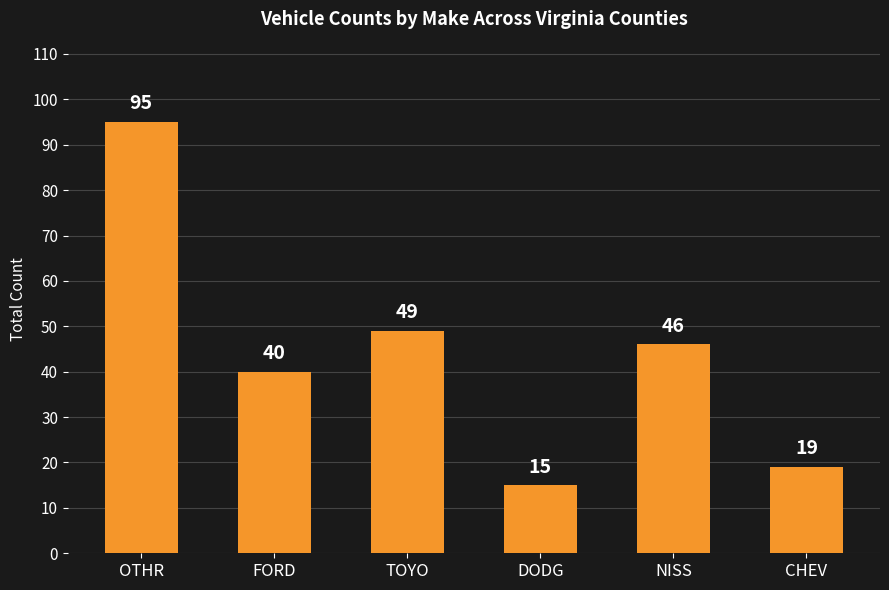

The value at OTHR is 147. True or false?

False